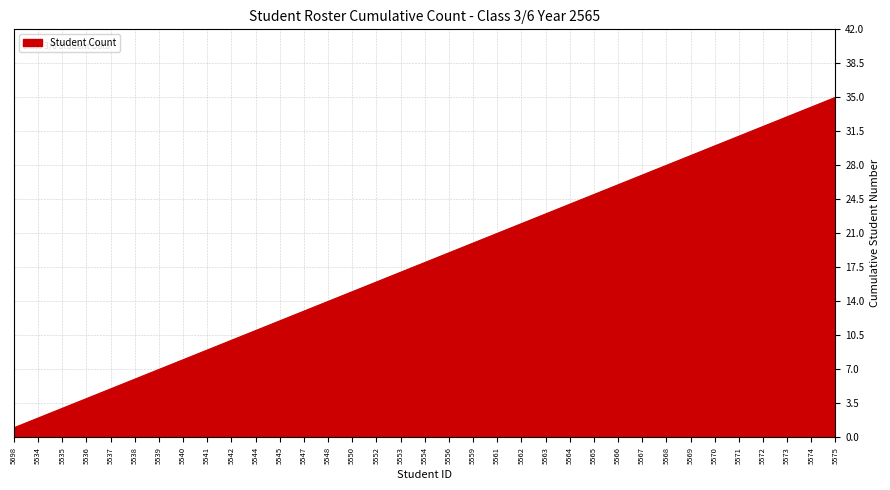

List the labels in order of value, smallest first.

5698, 5534, 5535, 5536, 5537, 5538, 5539, 5540, 5541, 5542, 5544, 5545, 5547, 5548, 5550, 5552, 5553, 5554, 5556, 5559, 5561, 5562, 5563, 5564, 5565, 5566, 5567, 5568, 5569, 5570, 5571, 5572, 5573, 5574, 5575